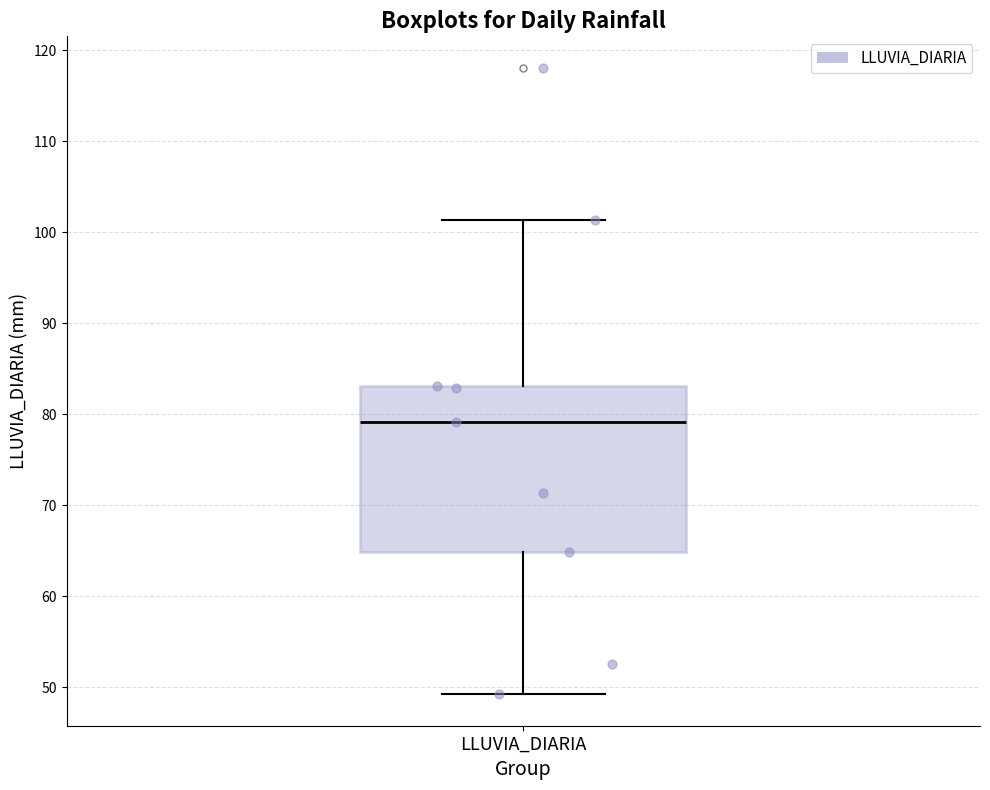

Read this box plot against the y-axis: the position of the median line, the range covered by the box, and the ends of both whiskers. The values are not printed on the chart, so give them approximately, as read against the axis.

median 79, box 65 to 83, whiskers 49 to 101